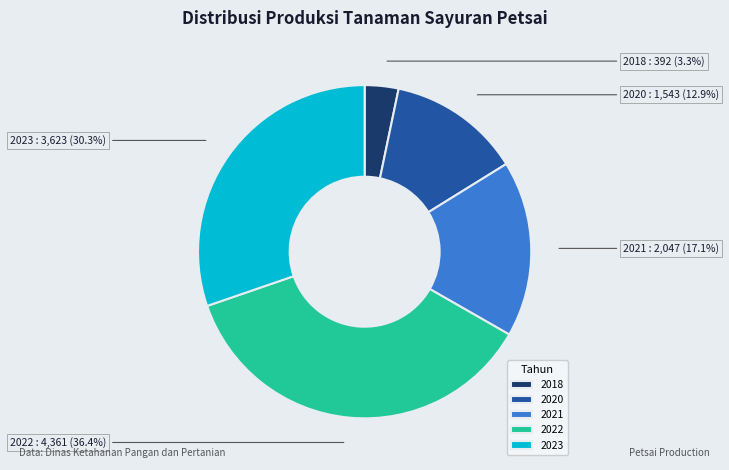

Is there any slice that represents more than half of the pie?

No